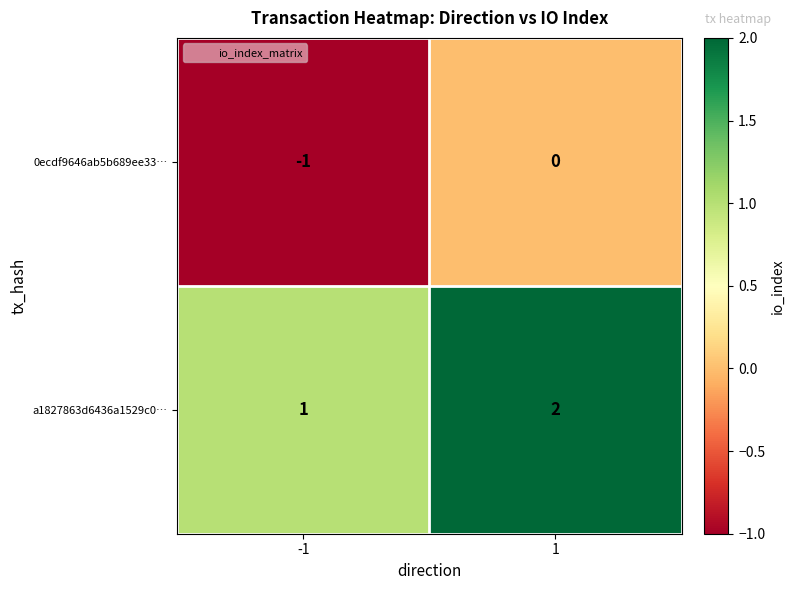

Reading right to left, list all the values displayed in this chart.

0ecdf9646ab5b689ee33…: 0	-1
a1827863d6436a1529c0…: 2	1